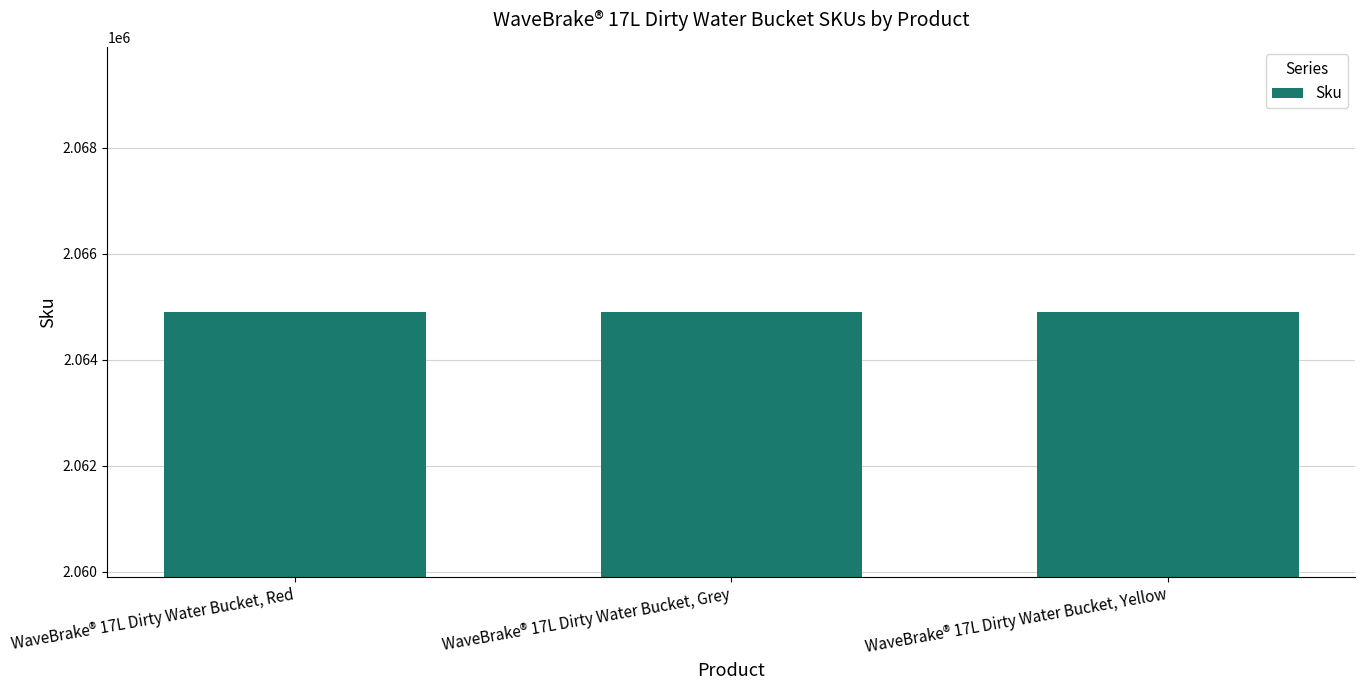

What is the ratio of the value at WaveBrake® 17L Dirty Water Bucket, Grey to the value at WaveBrake® 17L Dirty Water Bucket, Yellow?

1.0